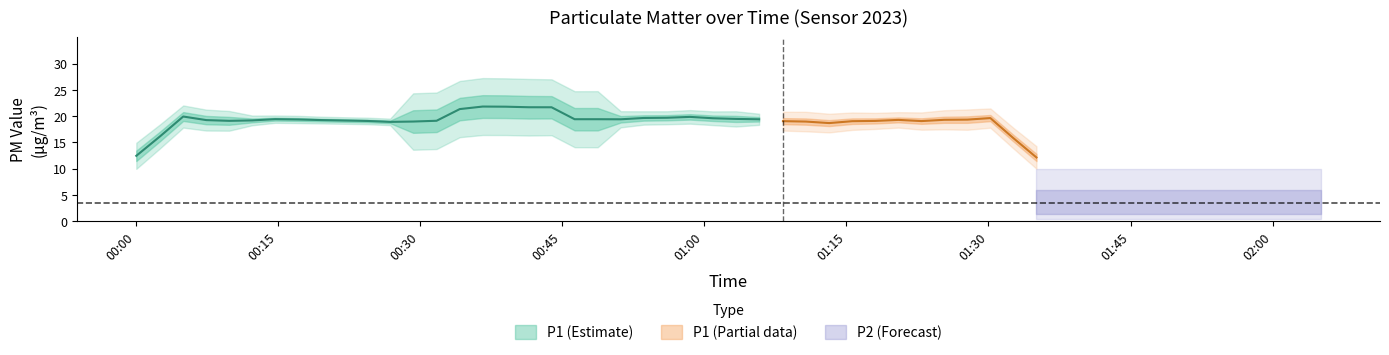

What is the minimum value shown in the chart?

2.7